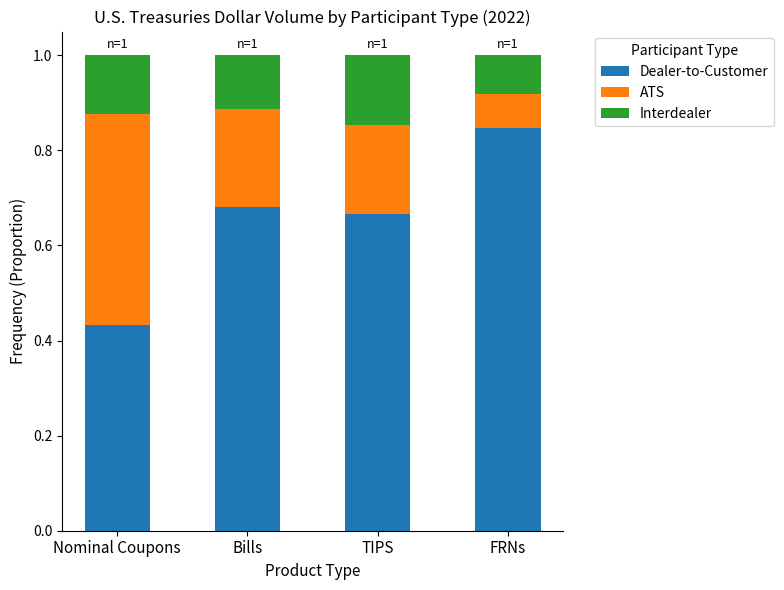

Where is Dealer-to-Customer nearest to the value 0?

Nominal Coupons